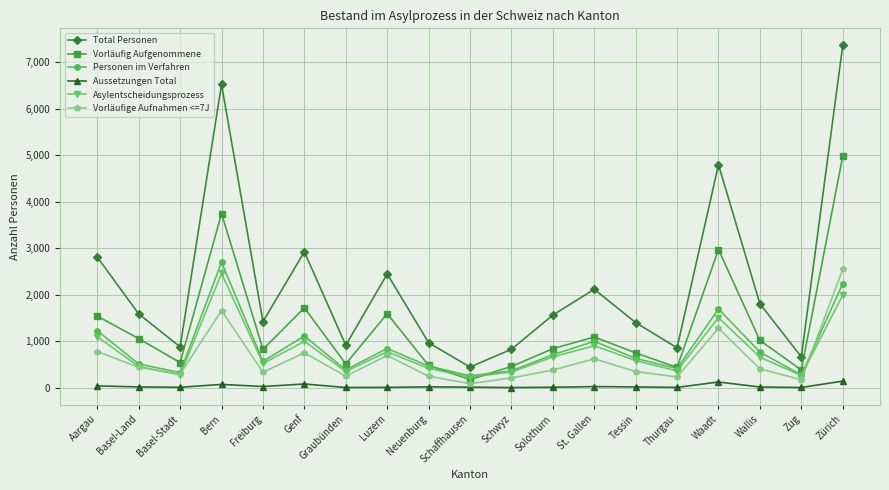

How many distinct data groups are displayed?

6